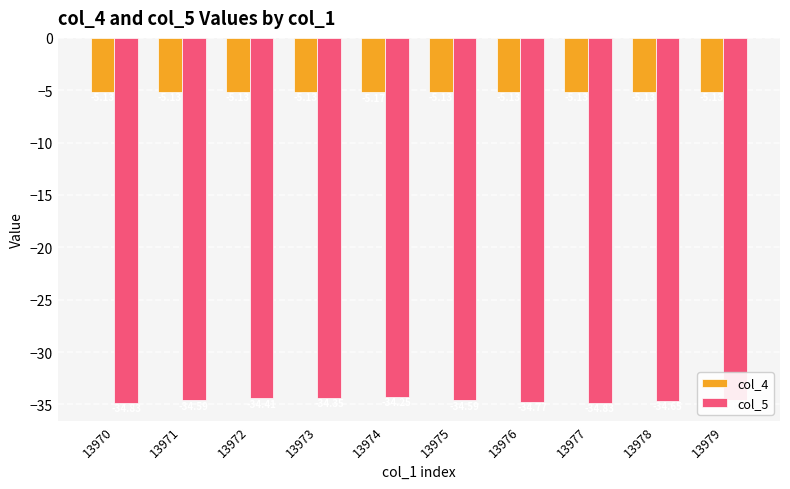

Is the value of col_5 at 13977 greater than the value of col_4 at 13978?

No